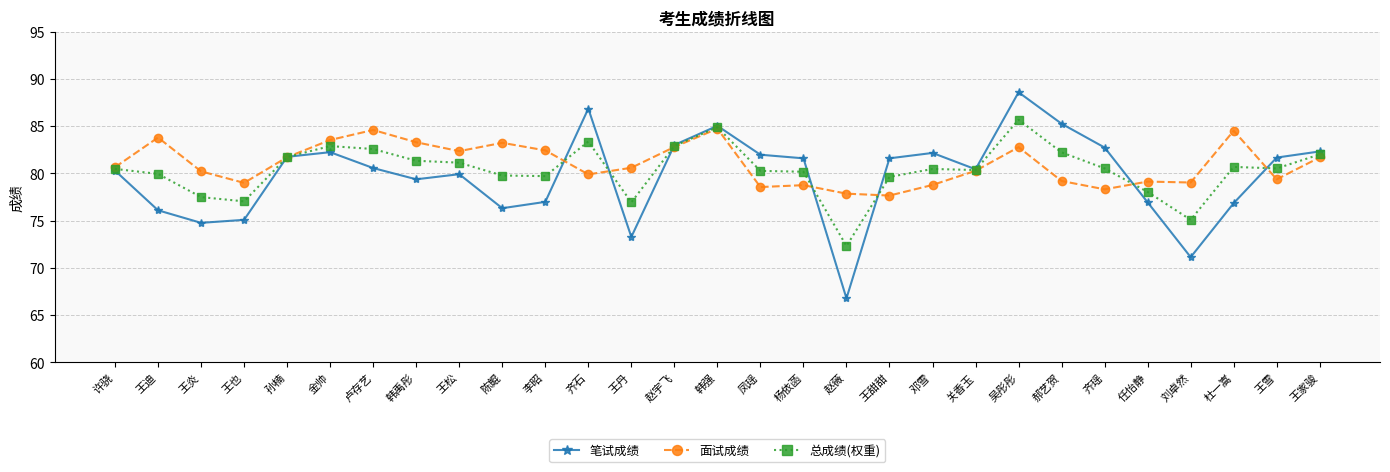

Where is the first local minimum for 笔试成绩?

王炎